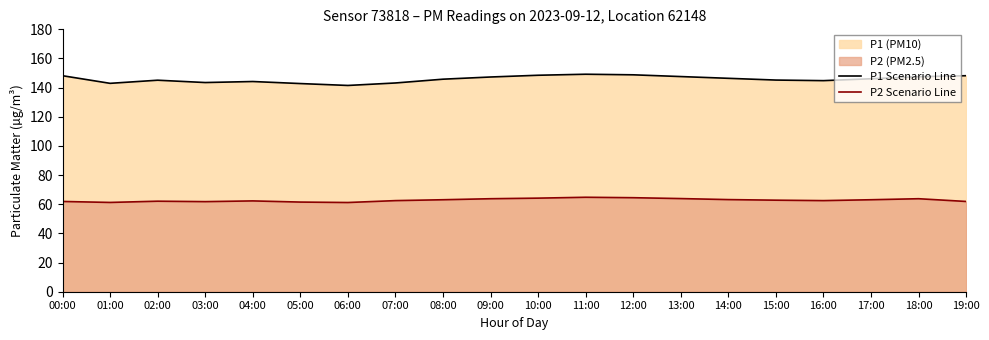

What is the minimum value shown in the chart?

61.2